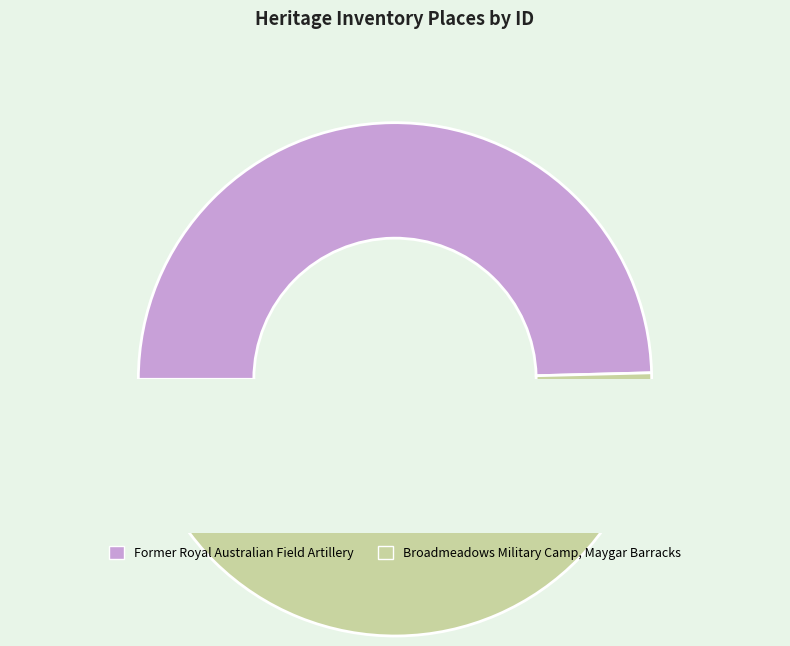

To the nearest percent, what is the difference between the Broadmeadows Military Camp, Maygar Barracks and Former Royal Australian Field Artillery slice percentages?

1%